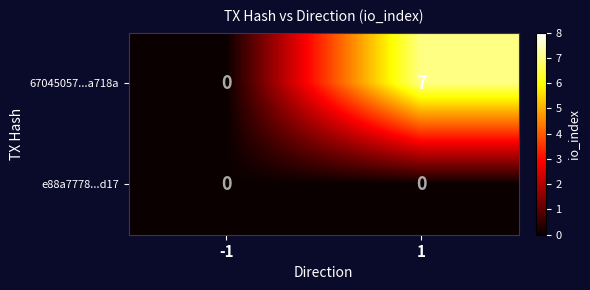

True or false: 67045057...a718a has a value of 7 at 1.

True